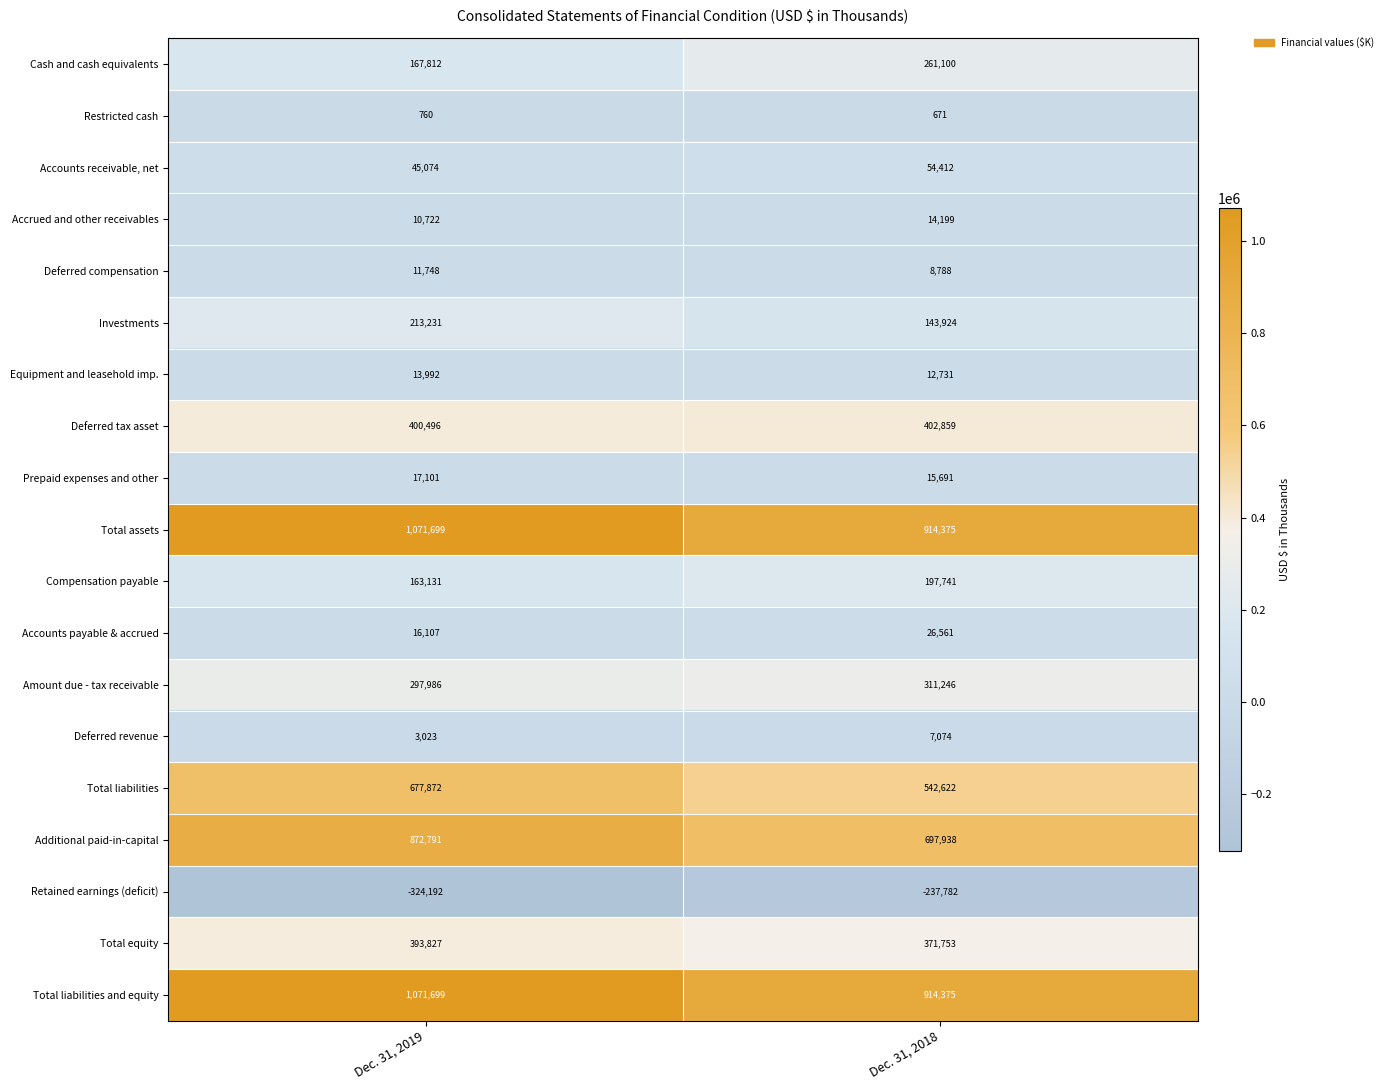

What is the average value of the Amount due - tax receivable series?

304616